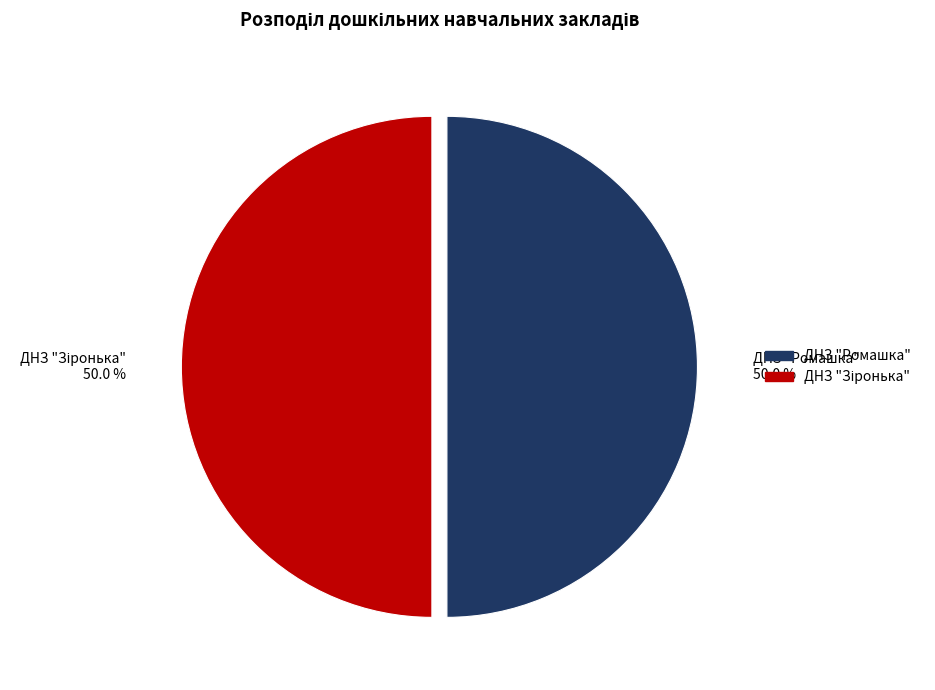

Count the number of slices in the pie.

2